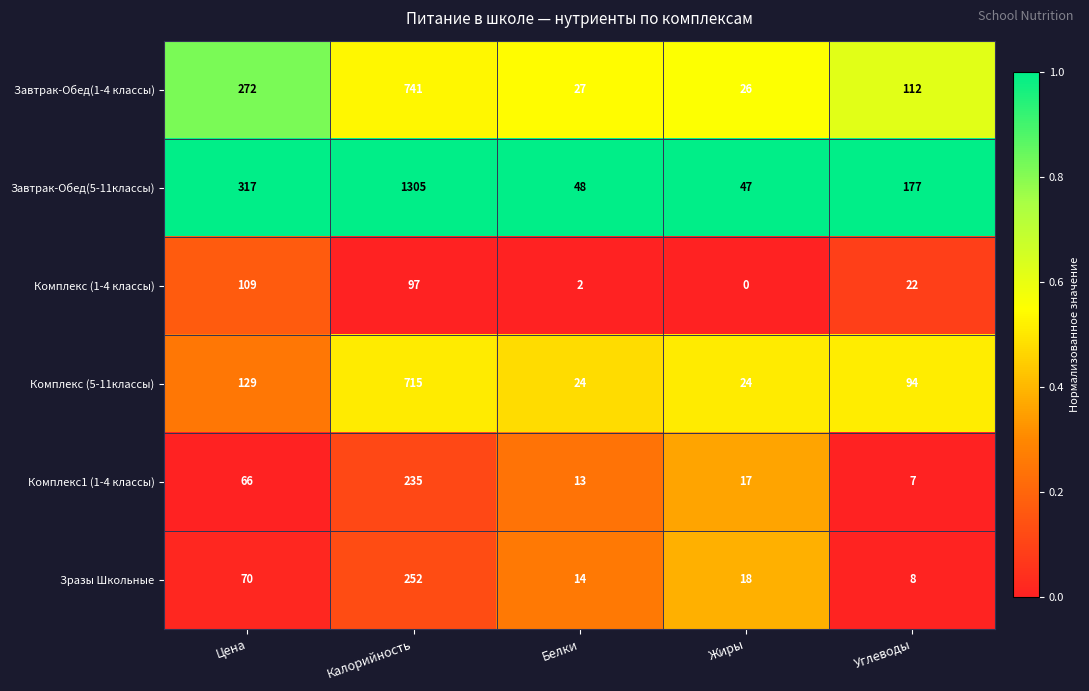

What is the spread (max minus min) of values at Белки?

46